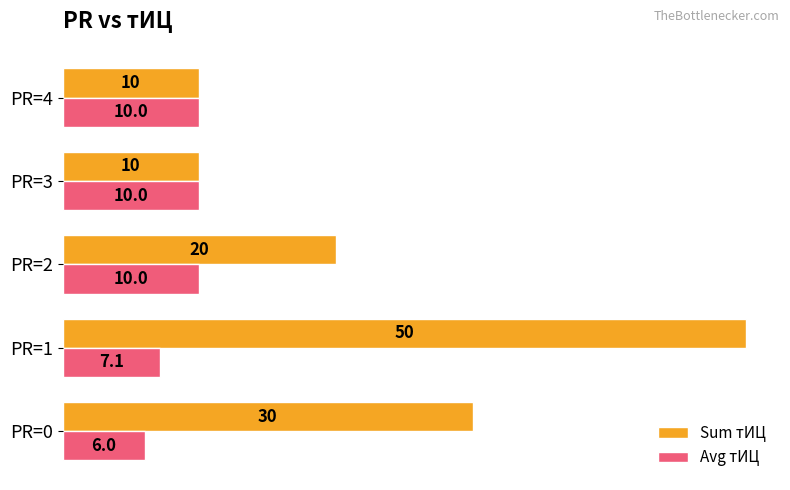

What is the difference between the Sum тИЦ values at PR=3 and PR=0?

20.0